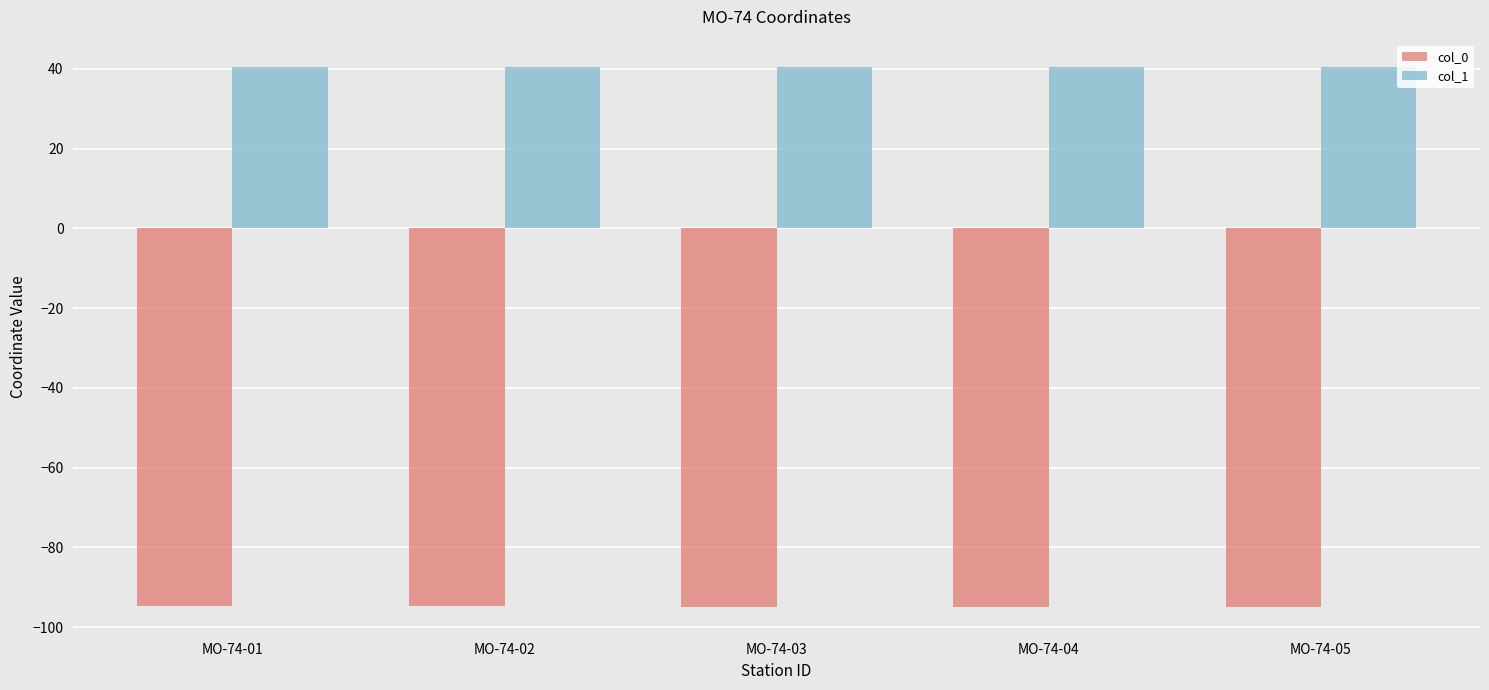

At how many categories does at least one series exceed 14?

5